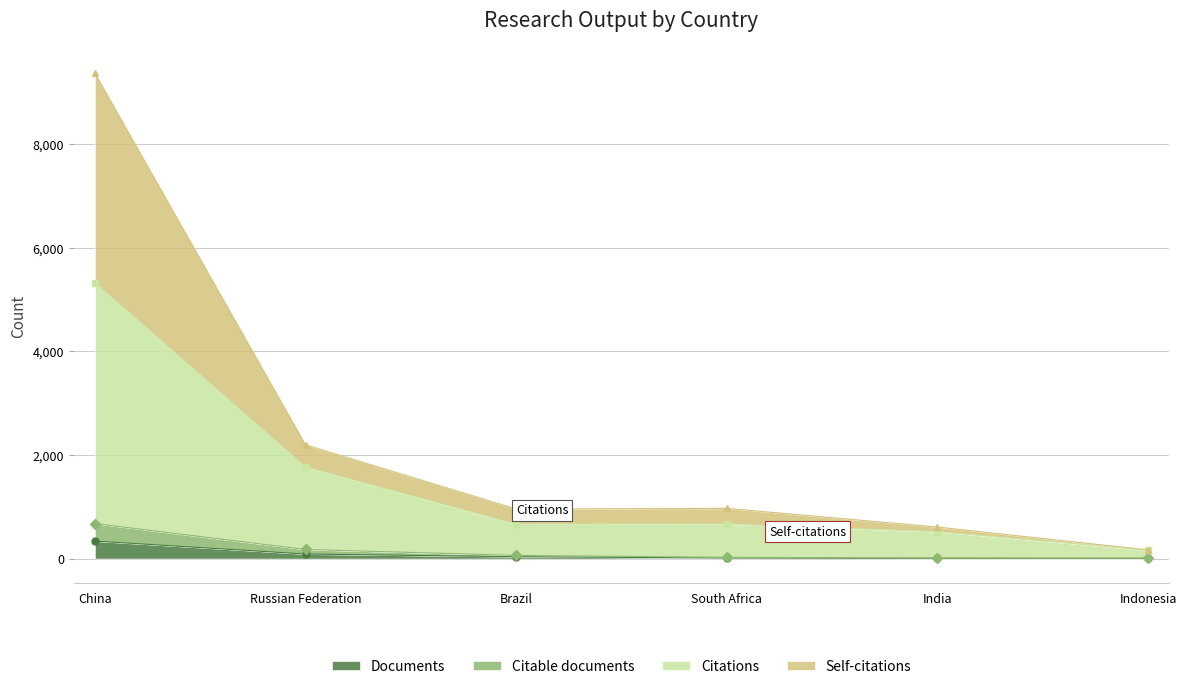

What is the label of the 3rd point from the left?

Brazil